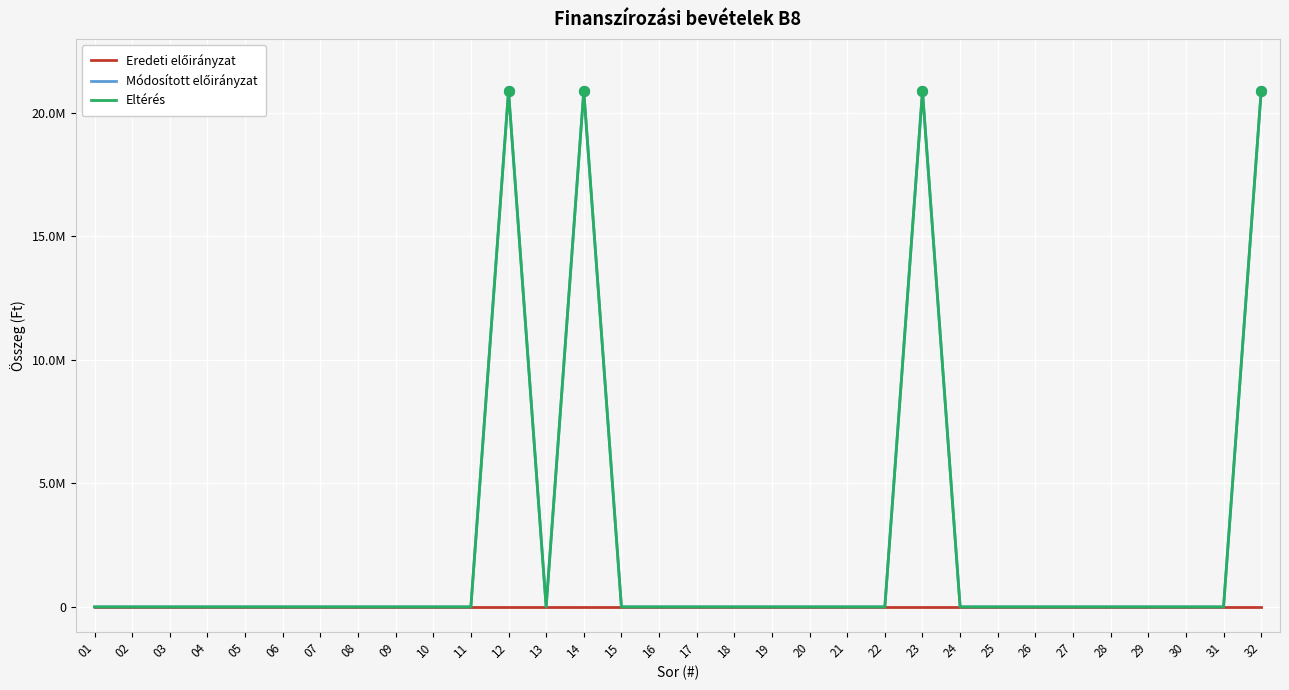

Is the value of Eltérés at 15 greater than the value of Módosított előirányzat at 13?

No